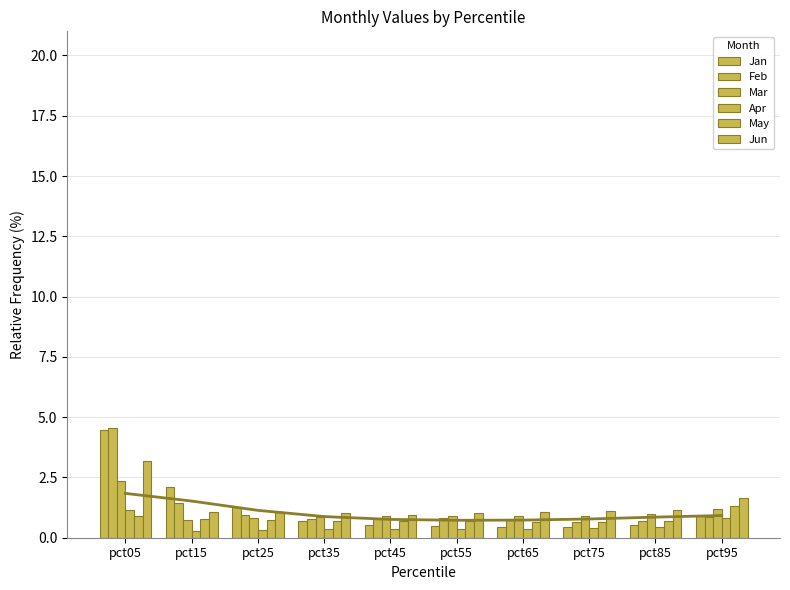

Reading left to right, what are all the values shown in this chart?

Jan: 4.5	2.1	1.3	0.7	0.5	0.5	0.4	0.4	0.5	0.9
Feb: 4.6	1.4	0.9	0.8	0.8	0.8	0.8	0.7	0.7	0.9
Mar: 2.3	0.7	0.8	0.9	0.9	0.9	0.9	0.9	1.0	1.2
Apr: 1.2	0.3	0.3	0.3	0.3	0.4	0.4	0.4	0.5	0.8
May: 0.9	0.8	0.7	0.7	0.7	0.7	0.6	0.7	0.7	1.3
Jun: 3.2	1.1	1.1	1.0	1.0	1.0	1.1	1.1	1.2	1.7